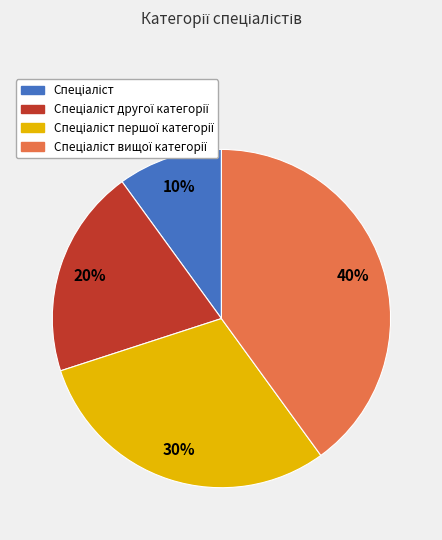

Is there a majority slice in this chart?

No